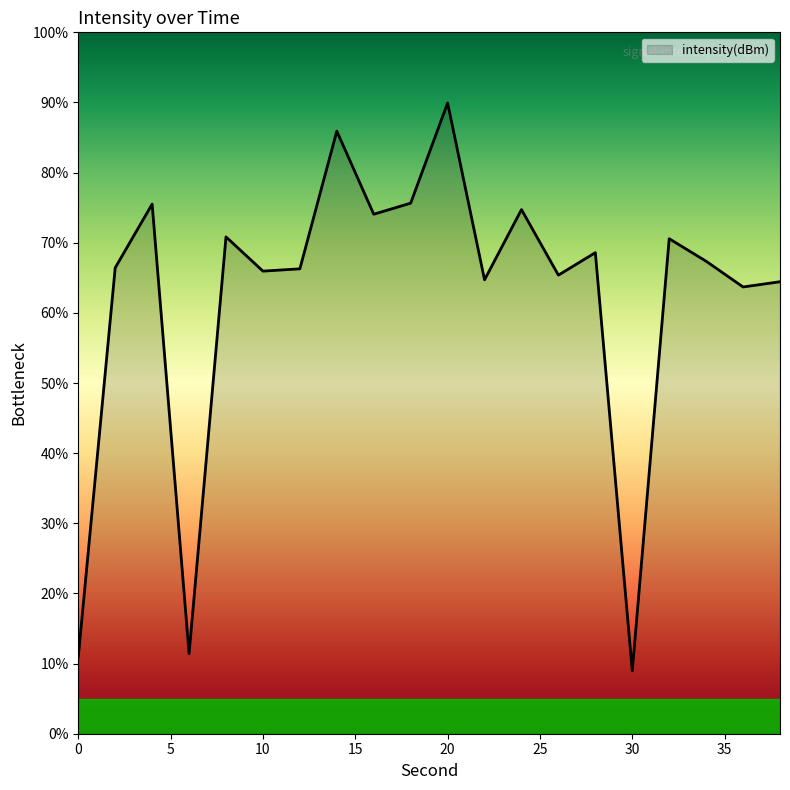

What is the minimum value shown in the chart?

9.0